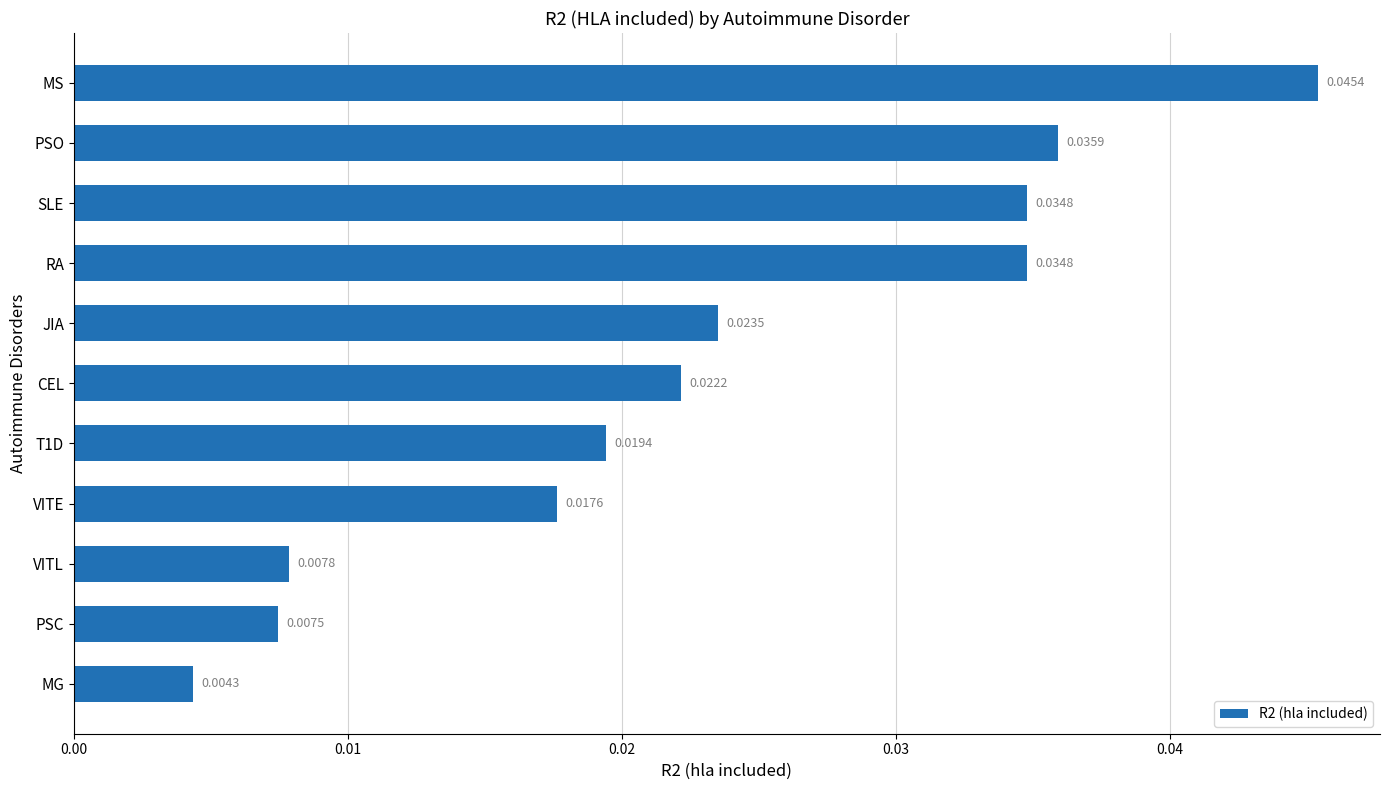

Are the bars horizontal?

Yes